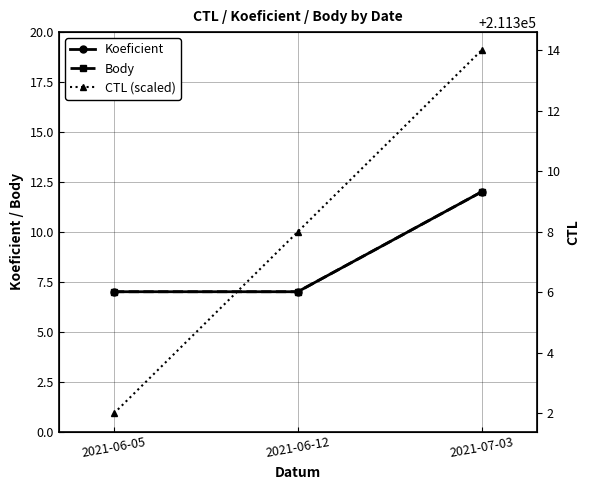

Rank the series by their maximum value, from lowest to highest.

Koeficient, Body, CTL (scaled)